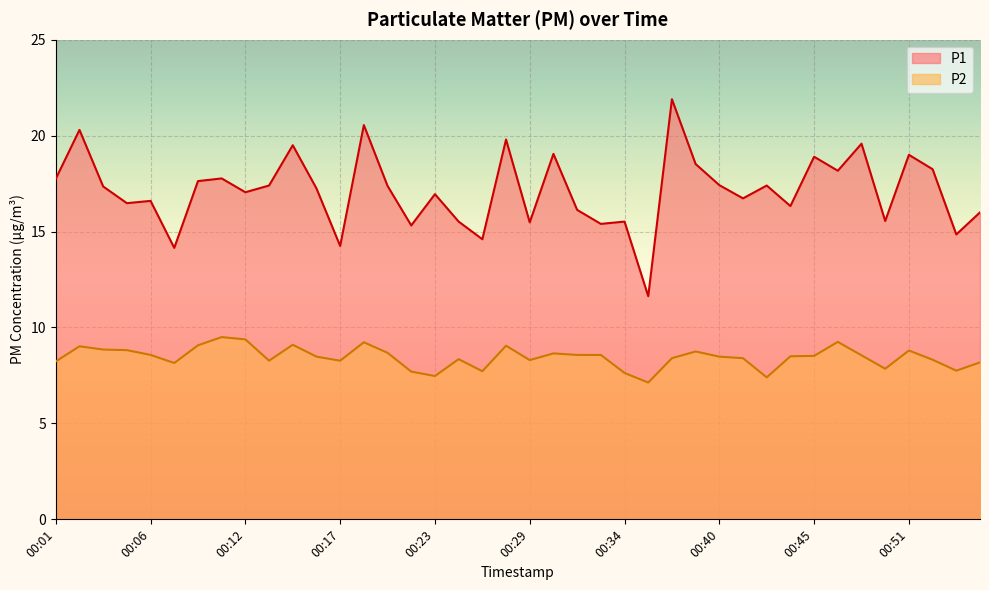

At how many categories does at least one series exceed 15?

35